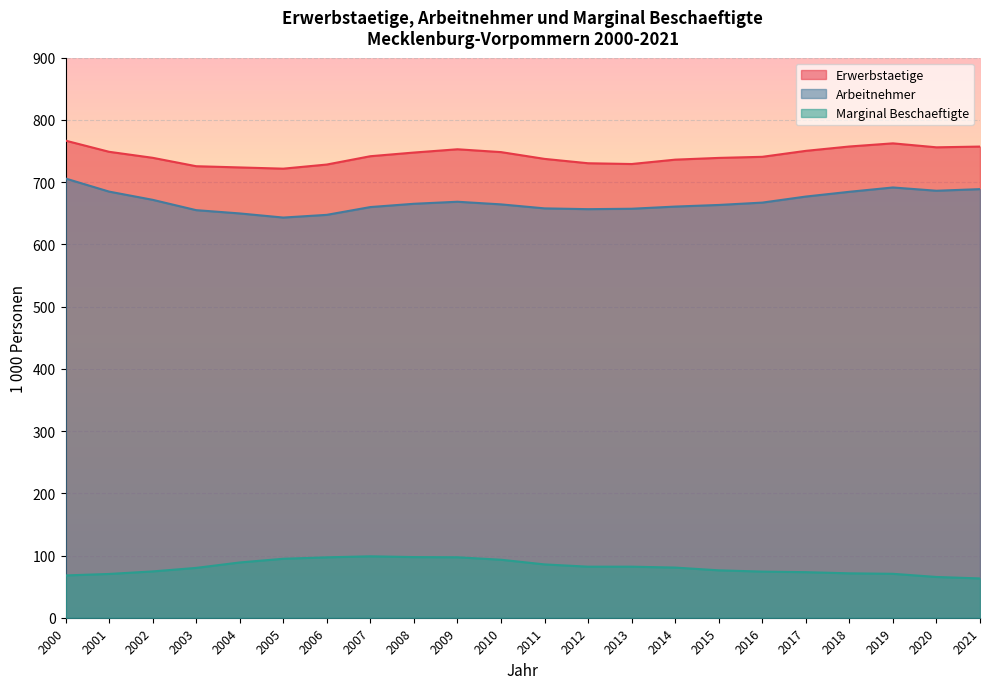

What are all the series names shown in the legend?

Erwerbstaetige, Arbeitnehmer, Marginal Beschaeftigte